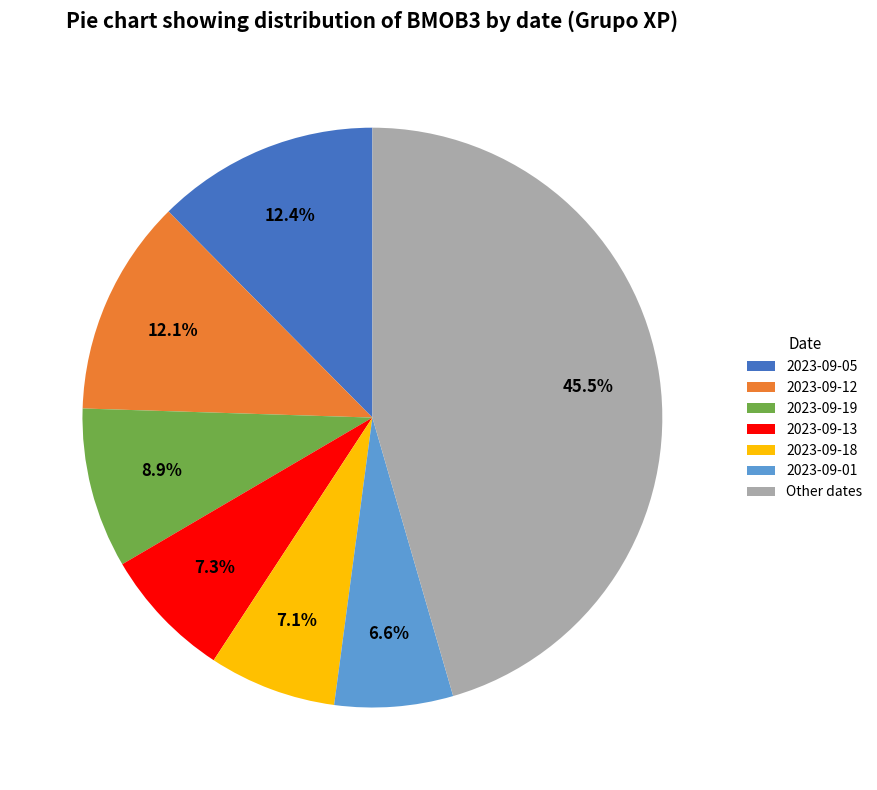

Does any single category account for the majority?

No